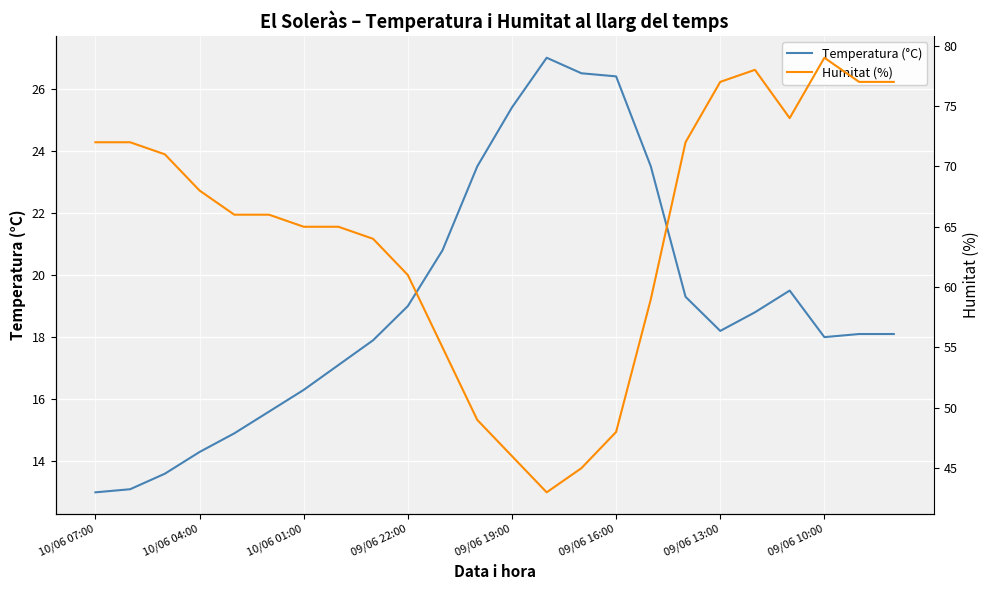

Does the chart display data point markers on the line(s)?

No